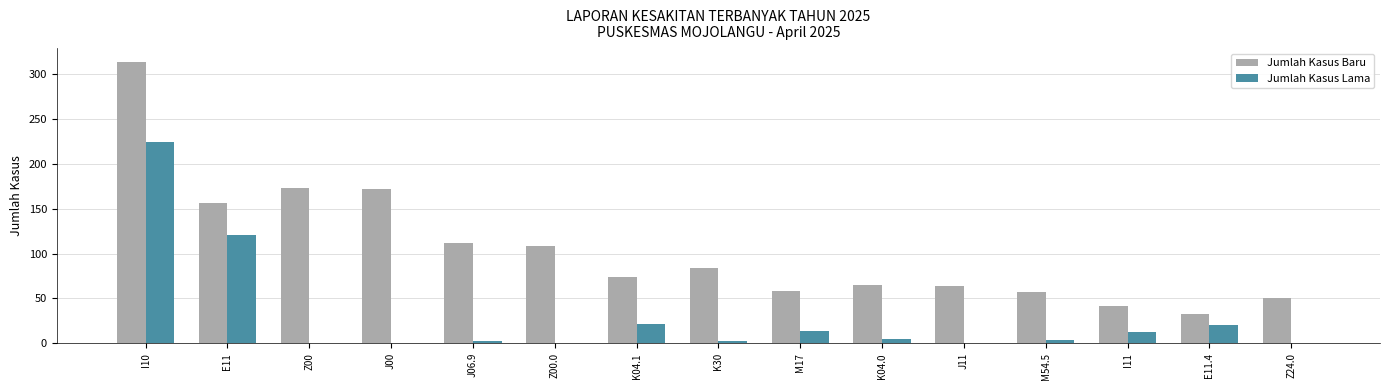

What is the greatest value displayed?

313